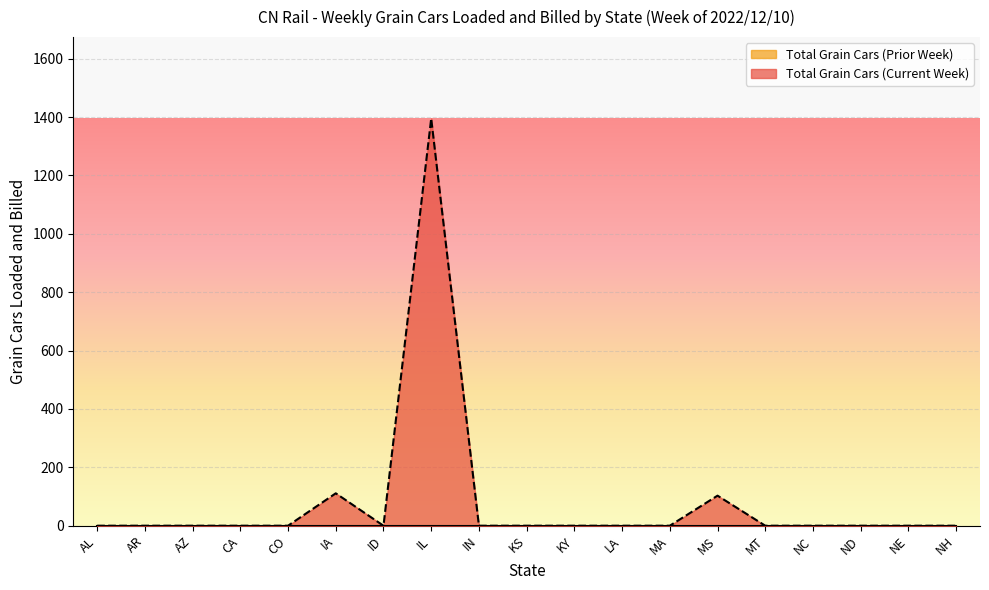

What is the maximum value shown in the chart?

1395